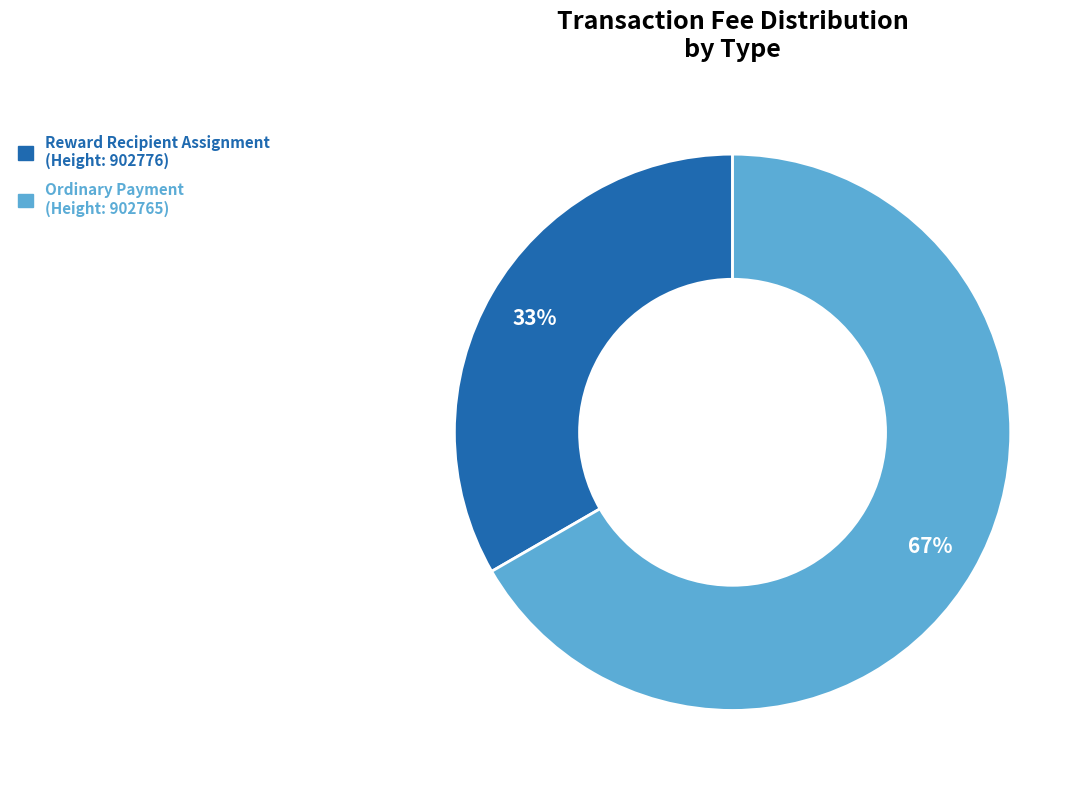

Between Ordinary Payment and Reward Recipient Assignment, which is larger?

Ordinary Payment